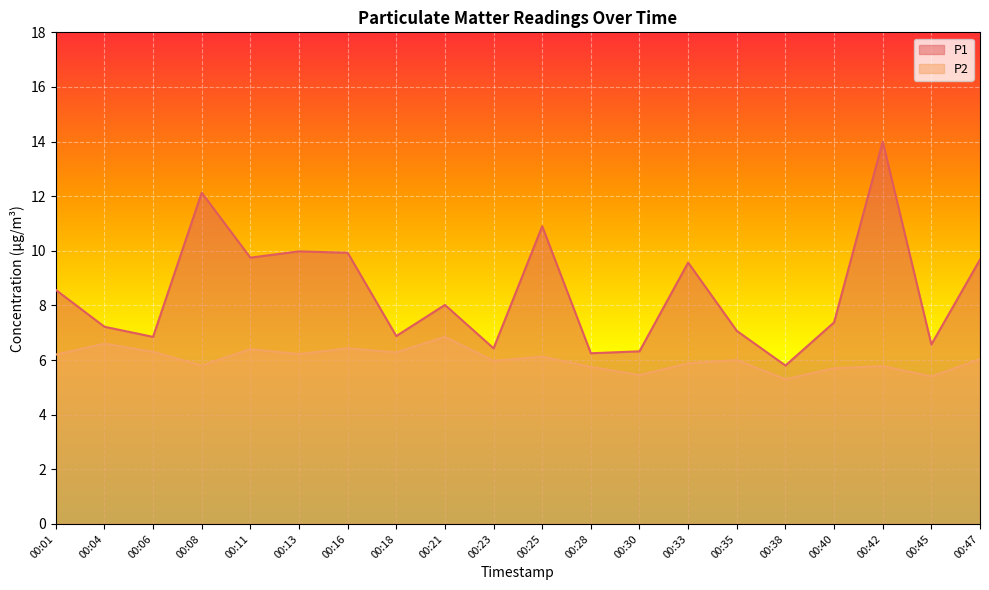

At which category is the sum across all series the highest?

00:42